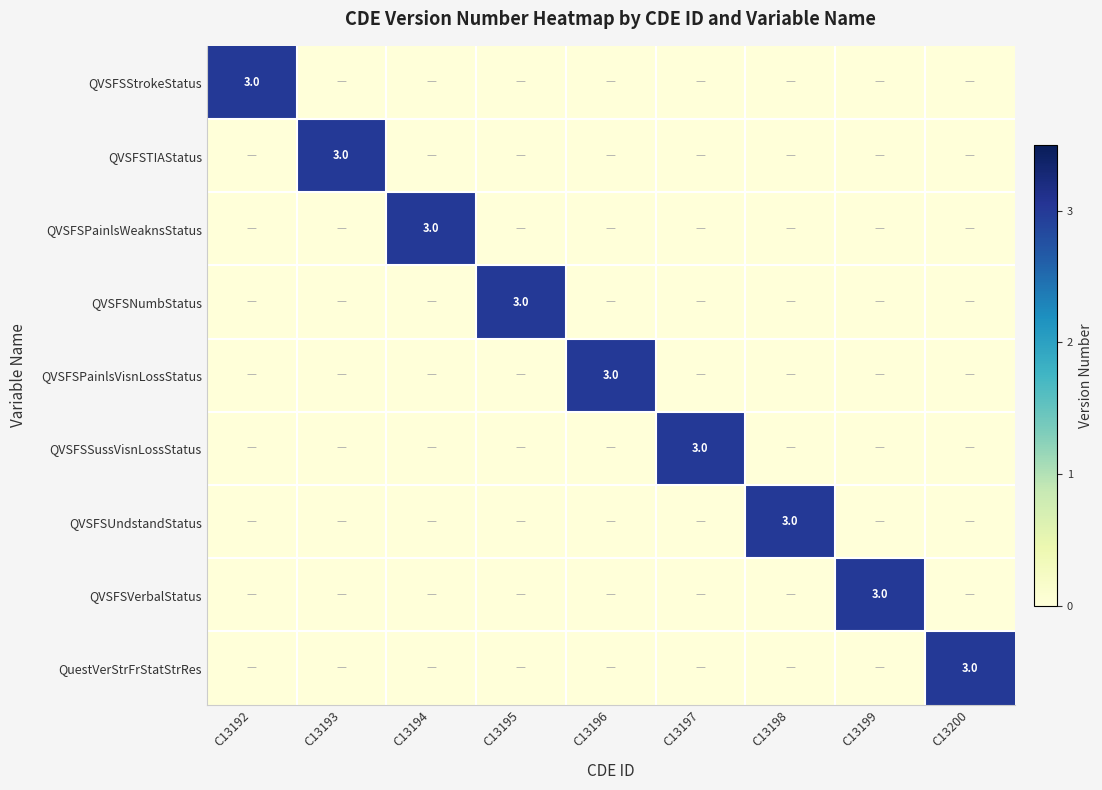

What is the total value across all series at C13197?

3